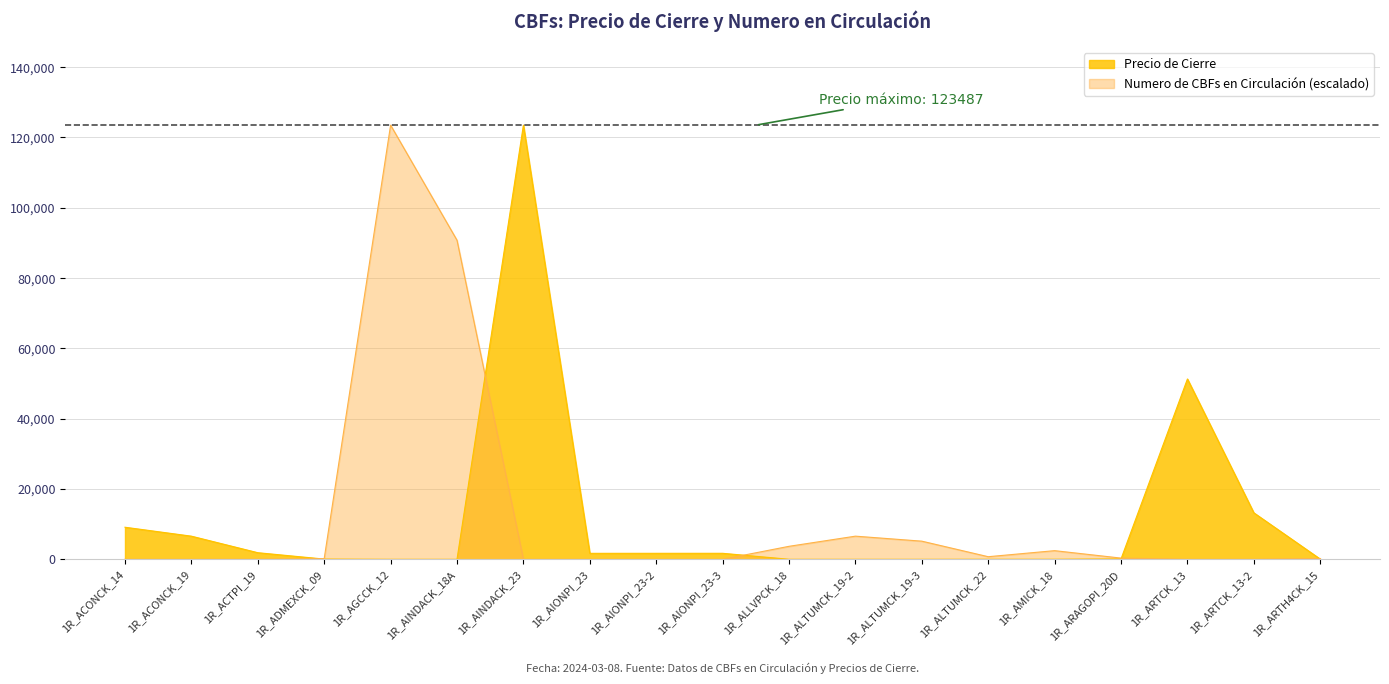

The Precio de Cierre series shows 1703.4 at 1R_AIONPI_23-2. True or false?

True